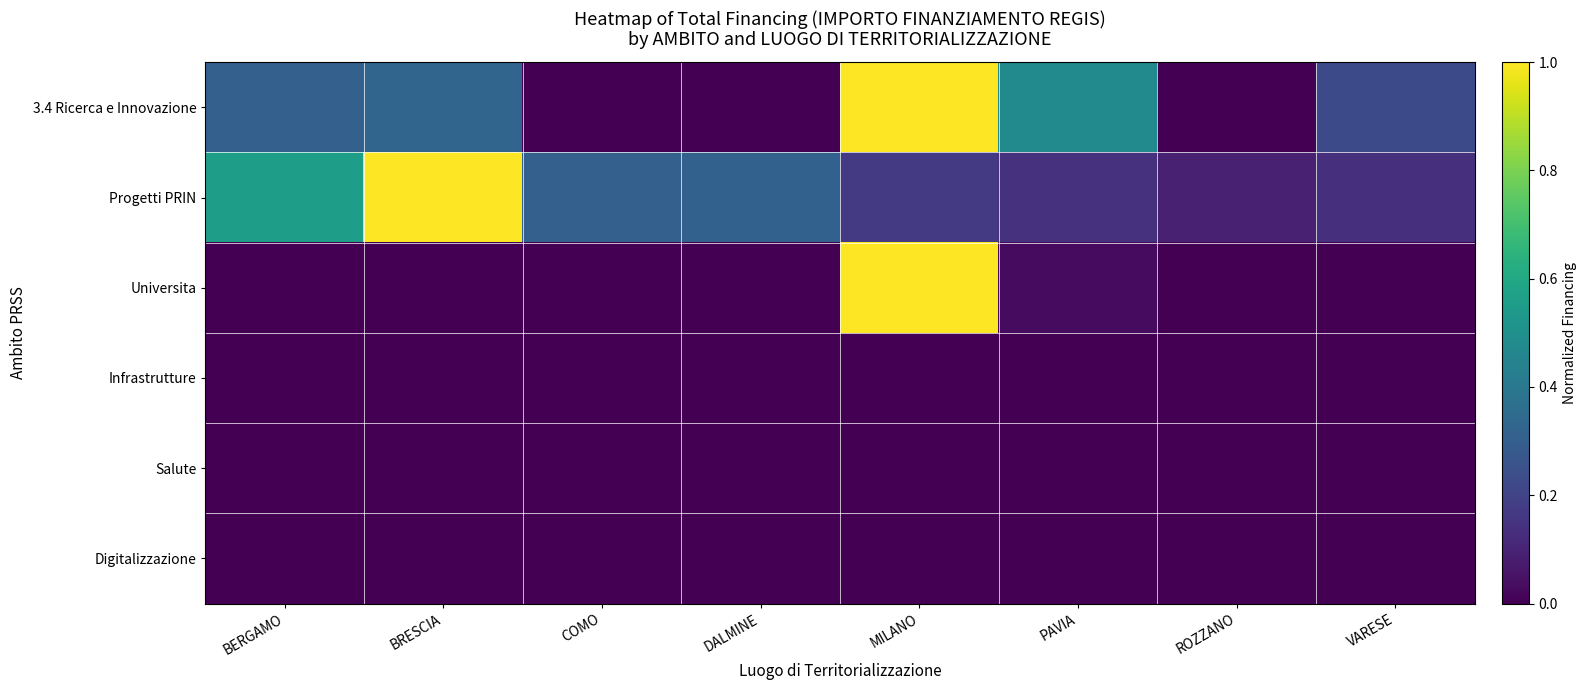

Rank the series by their maximum value, from lowest to highest.

Infrastrutture, Salute, Digitalizzazione, 3.4 Ricerca e Innovazione, Progetti PRIN, Universita